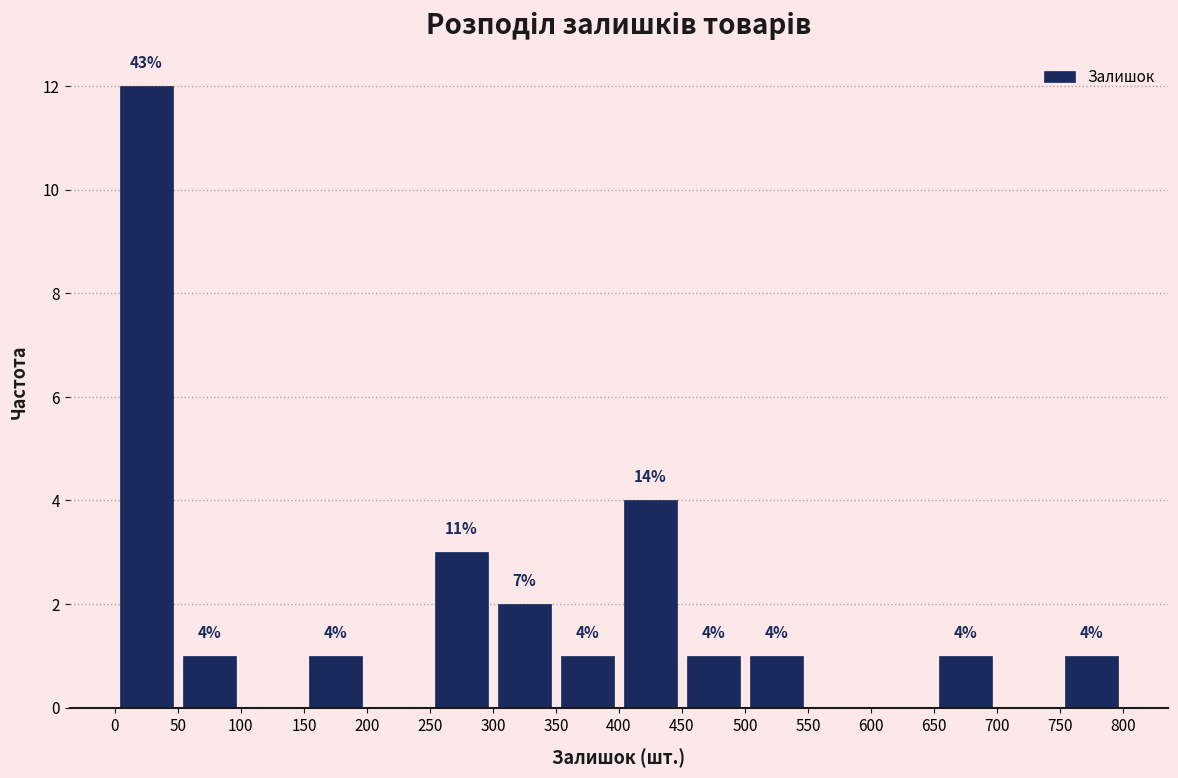

Which range on the x-axis has the tallest bar?

0 to 50